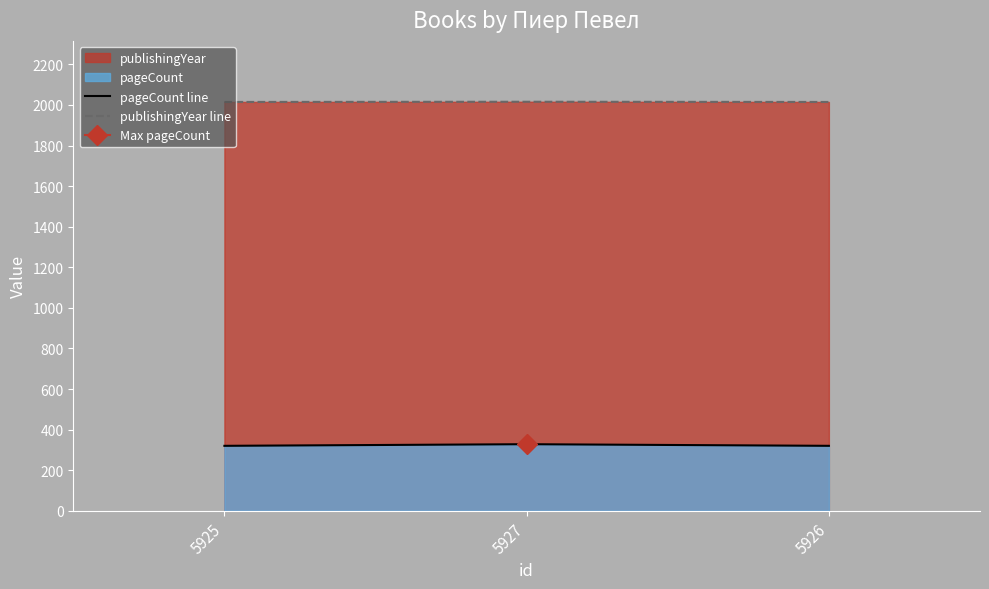

How many lines are shown in the chart?

2